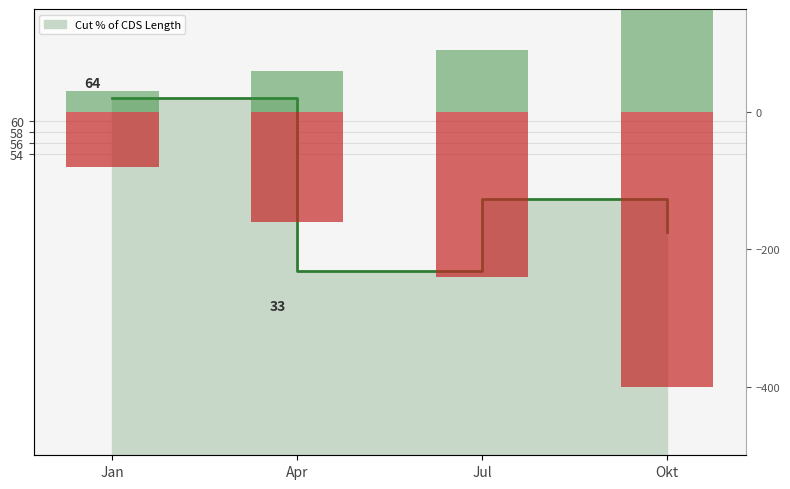

Reading left to right, list all the values displayed in this chart.

On-Target Rank (neg): Jan=-80	Apr=-160	Jul=-240	Okt=-400
On-Target Rank (pos): Jan=30	Apr=60	Jul=90	Okt=150